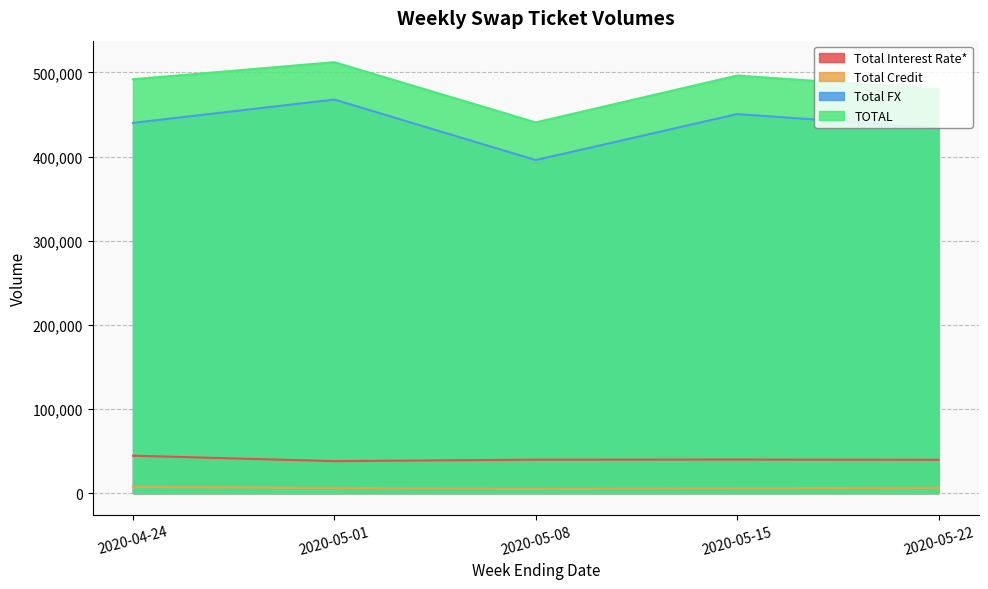

What is the difference between the maximum and minimum values in the Total FX series?

71946